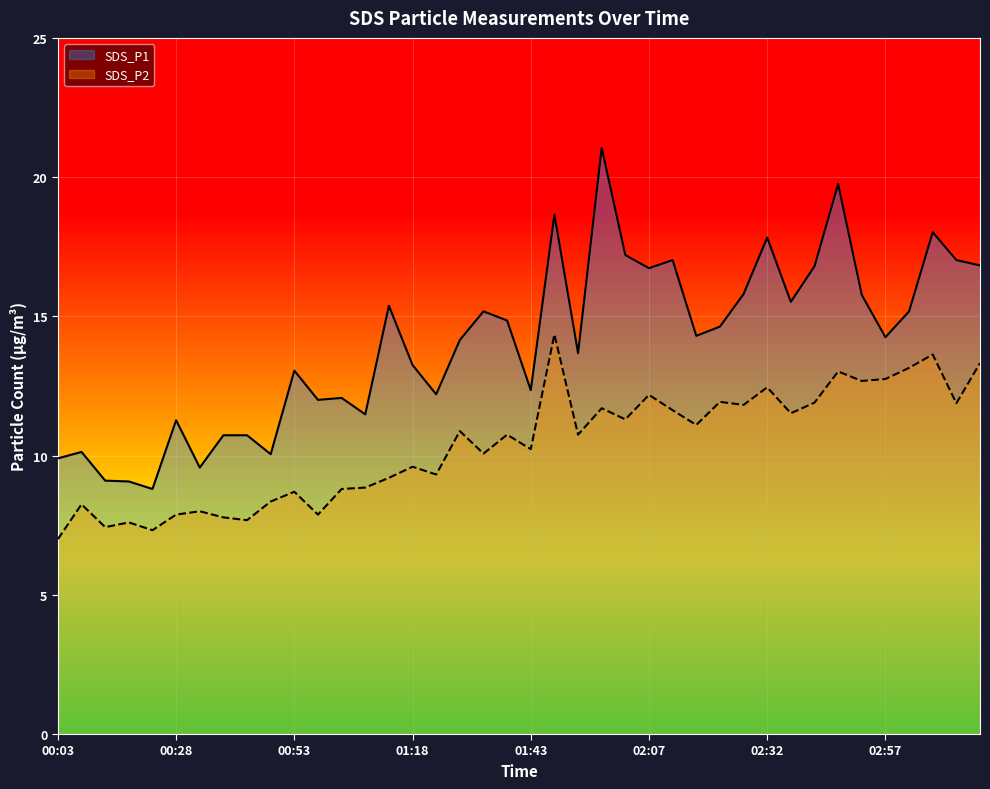

True or false: SDS_P2 and SDS_P1 cross at least once.

False